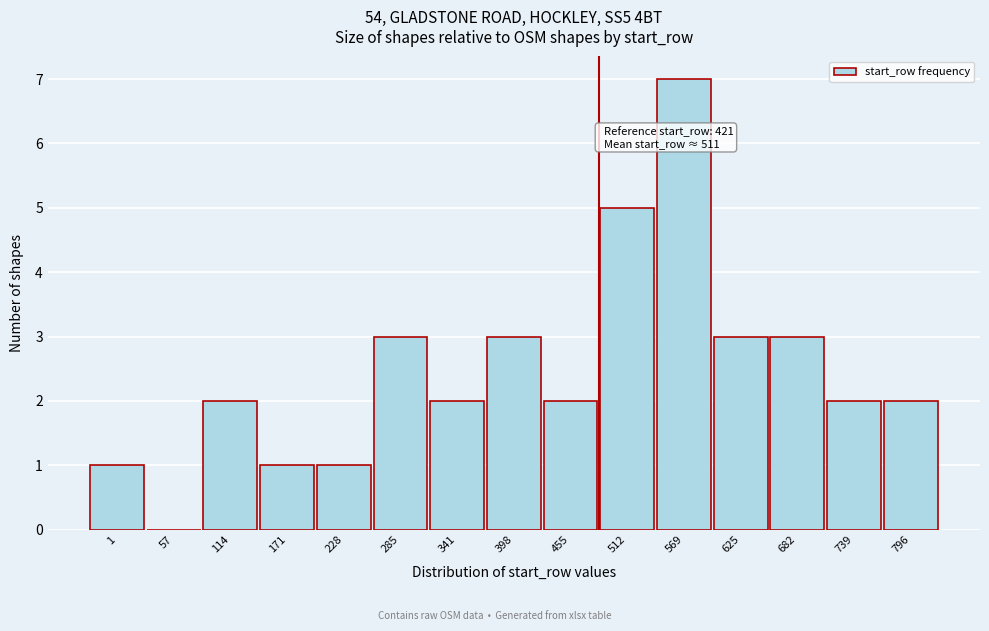

Reading right to left, transcribe all the data shown in this chart.

796=2	739=2	682=3	625=3	569=7	512=5	455=2	398=3	341=2	285=3	228=1	171=1	114=2	57=0	1=1